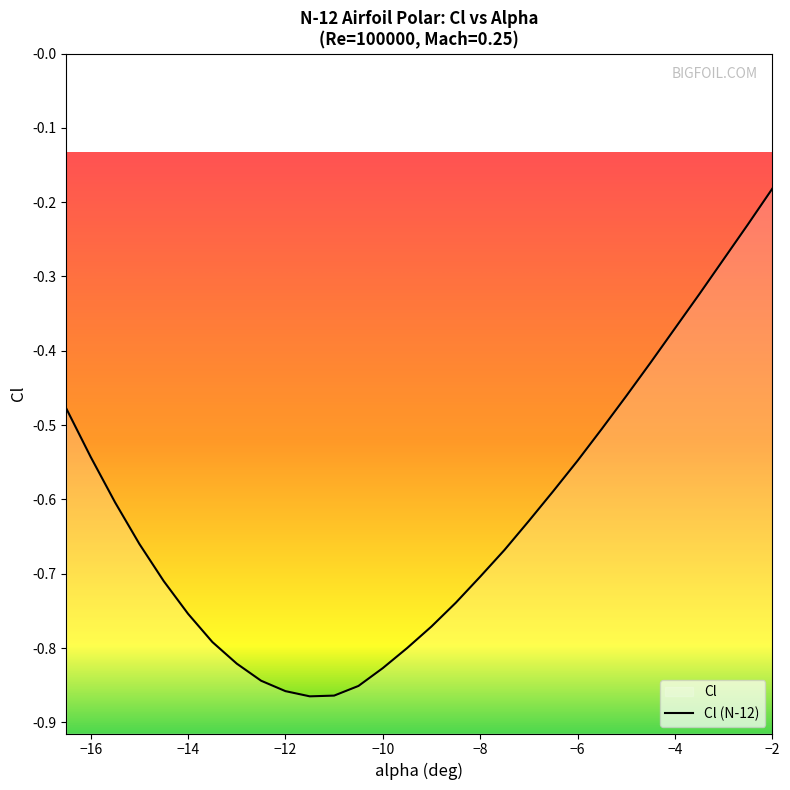

What is the greatest value displayed?

-0.2